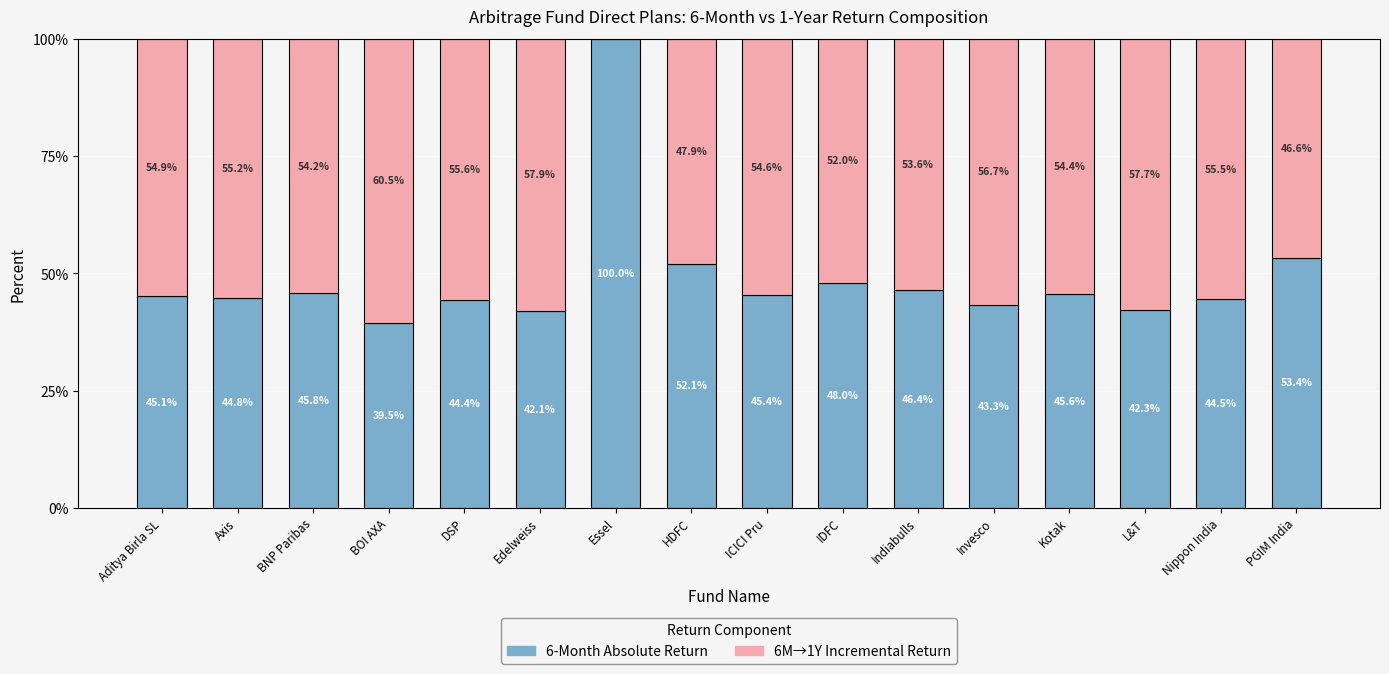

What is the total value across all series at ICICI Pru?

100.0